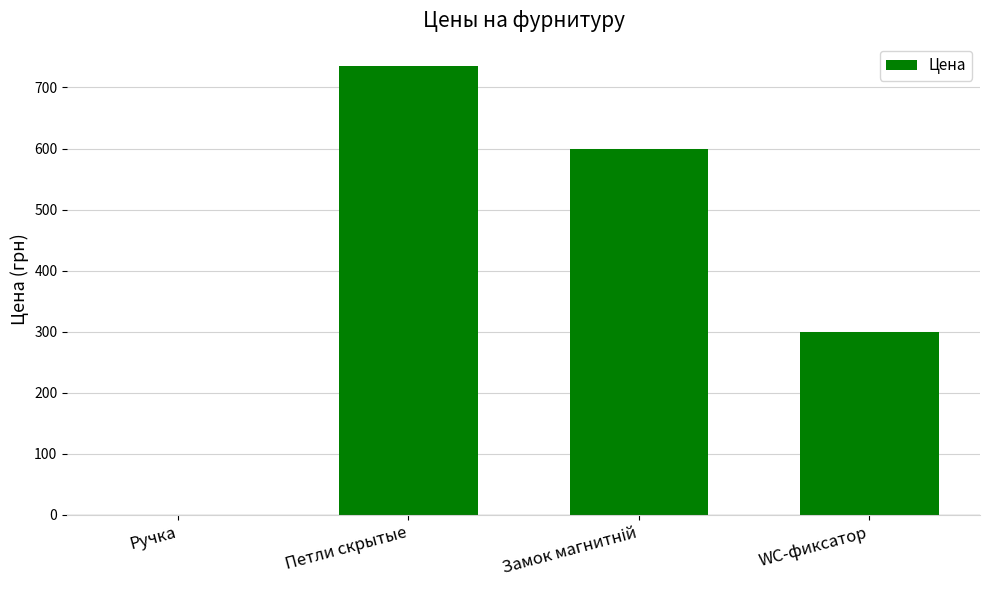

What is the maximum value shown in the chart?

735